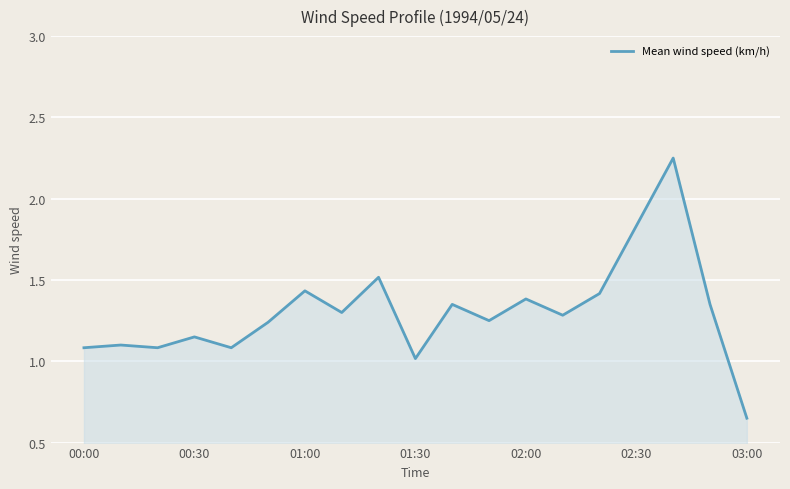

What is the difference between the maximum and minimum values?

1.6